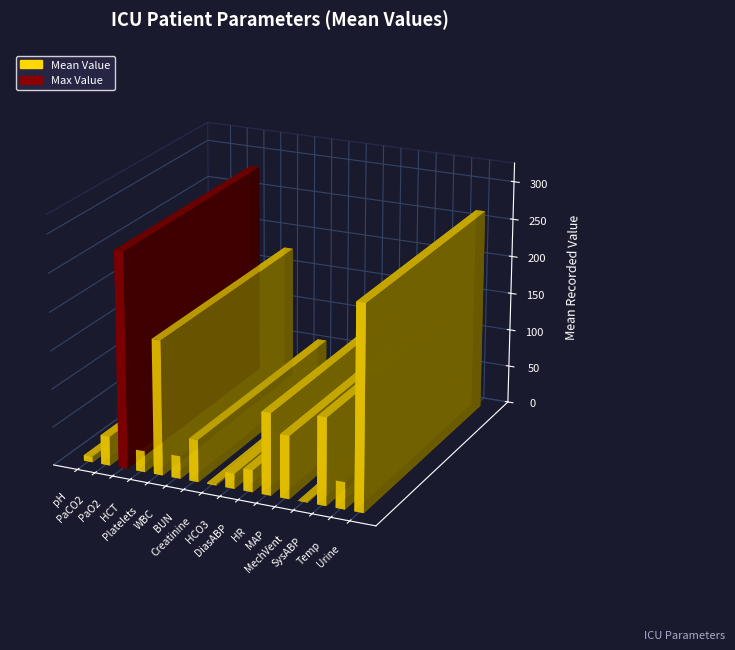

What position from the right is pH?

16